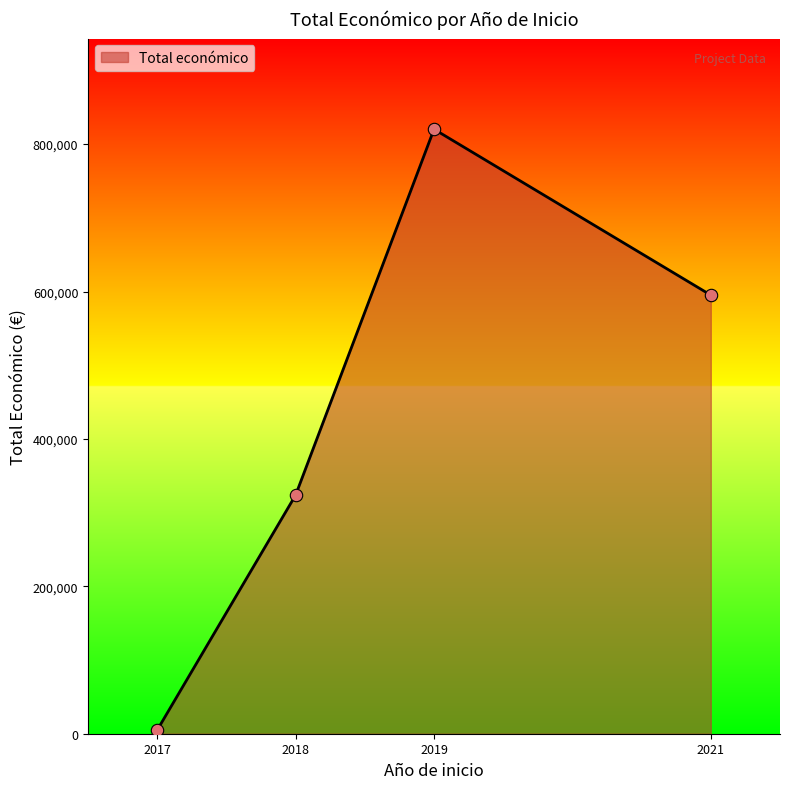

Which has a higher value, 2017 or 2019?

2019